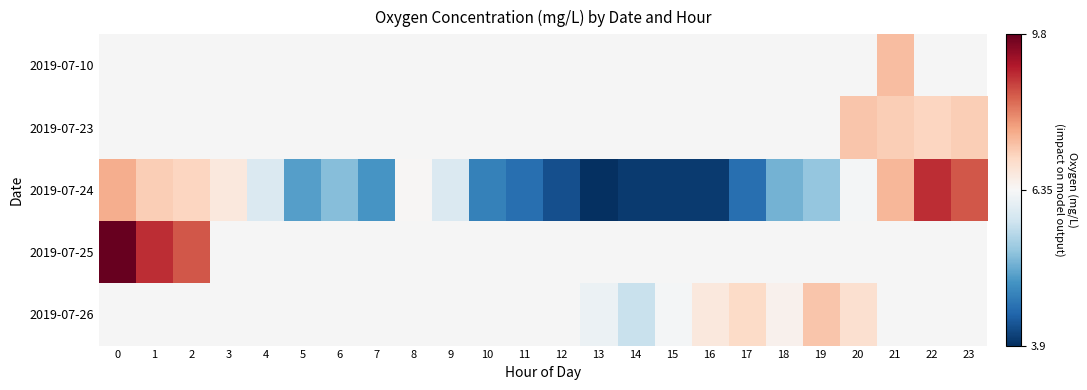

Which has a higher value, 7 or 10?

10